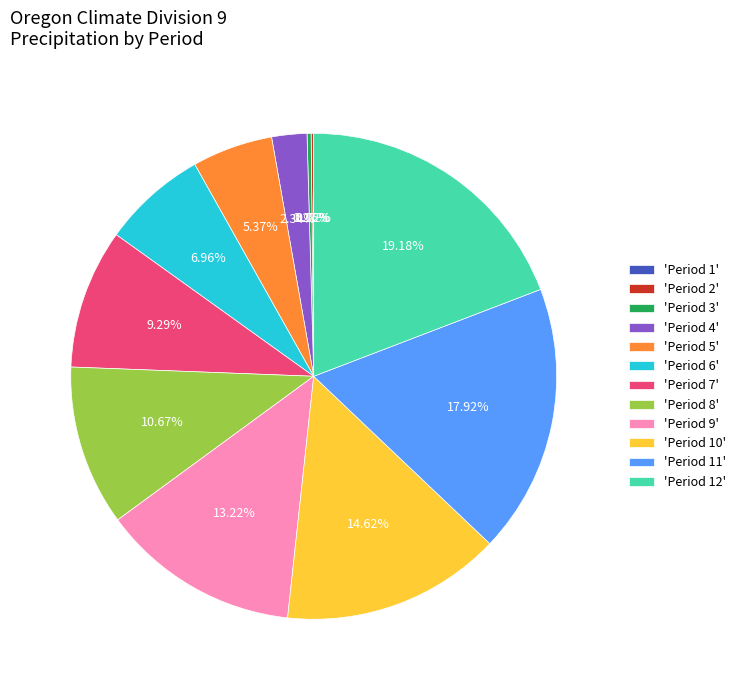

Do 'Period 9' and 'Period 7' together represent more than half of the pie?

No